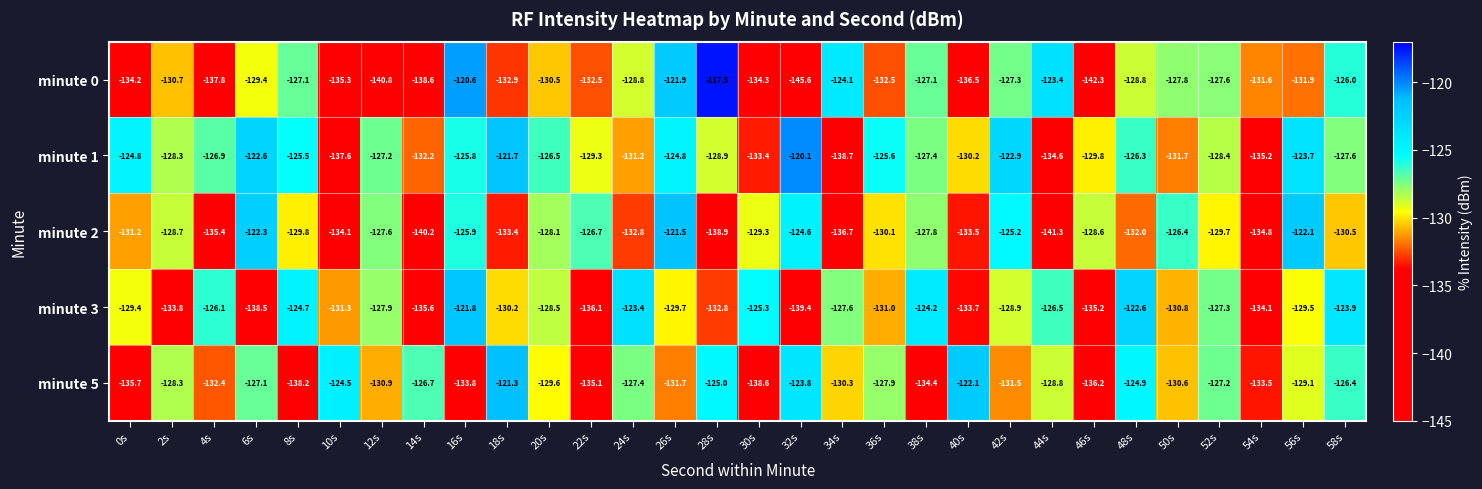

How many values in the minute 5 series exceed -129?

14